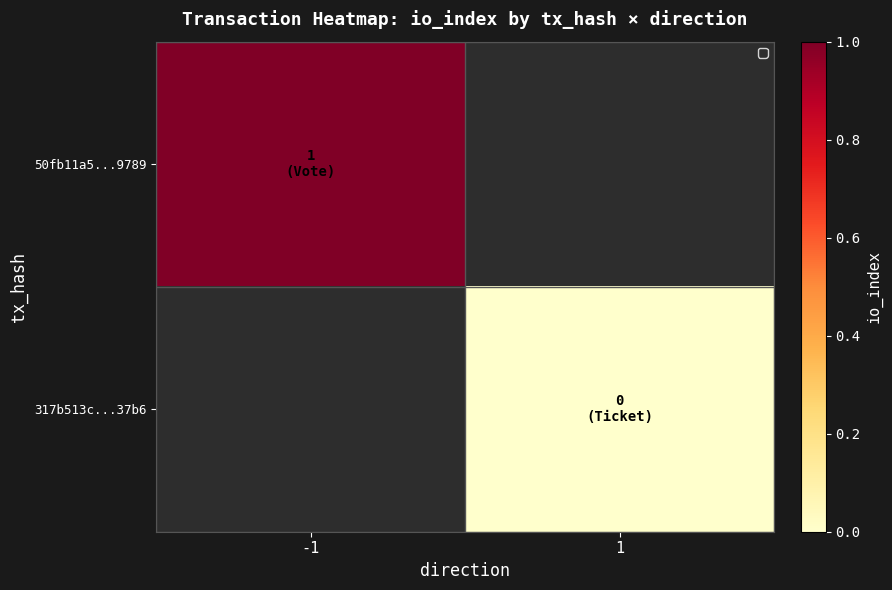

Rank the series at 1 from highest to lowest value.

50fb11a5...9789, 317b513c...37b6